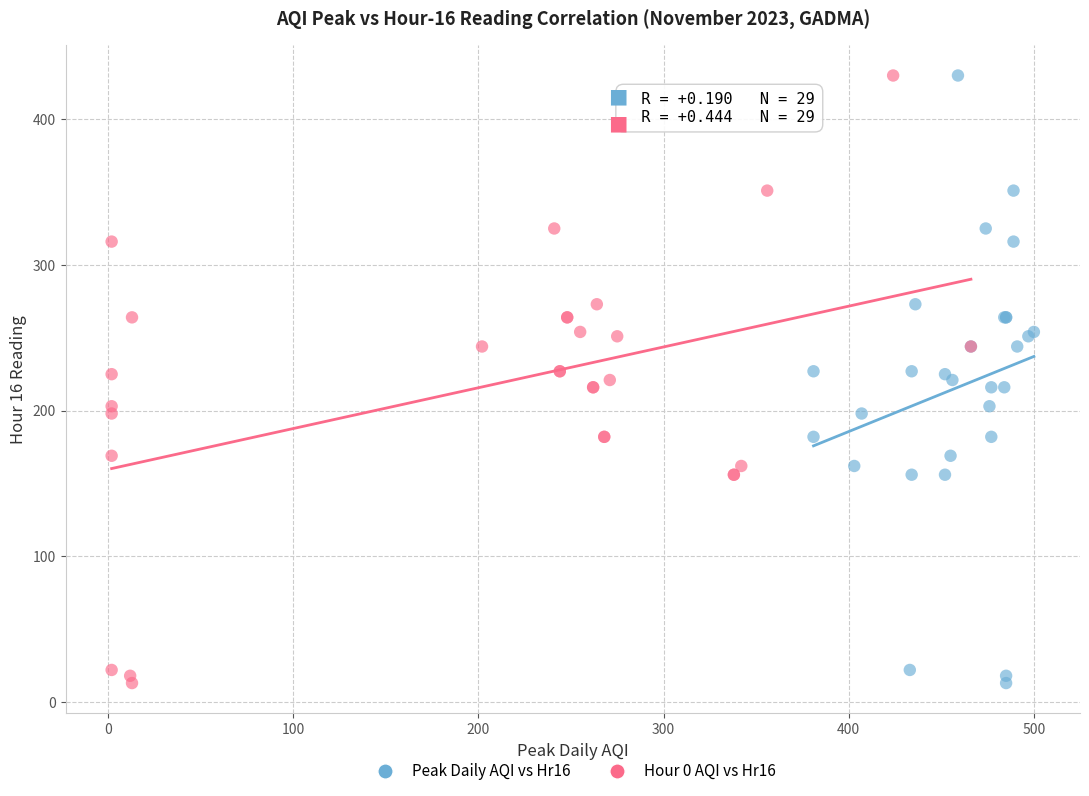

What are all the series names shown in the legend?

Peak Daily AQI vs Hr16, Hour 0 AQI vs Hr16